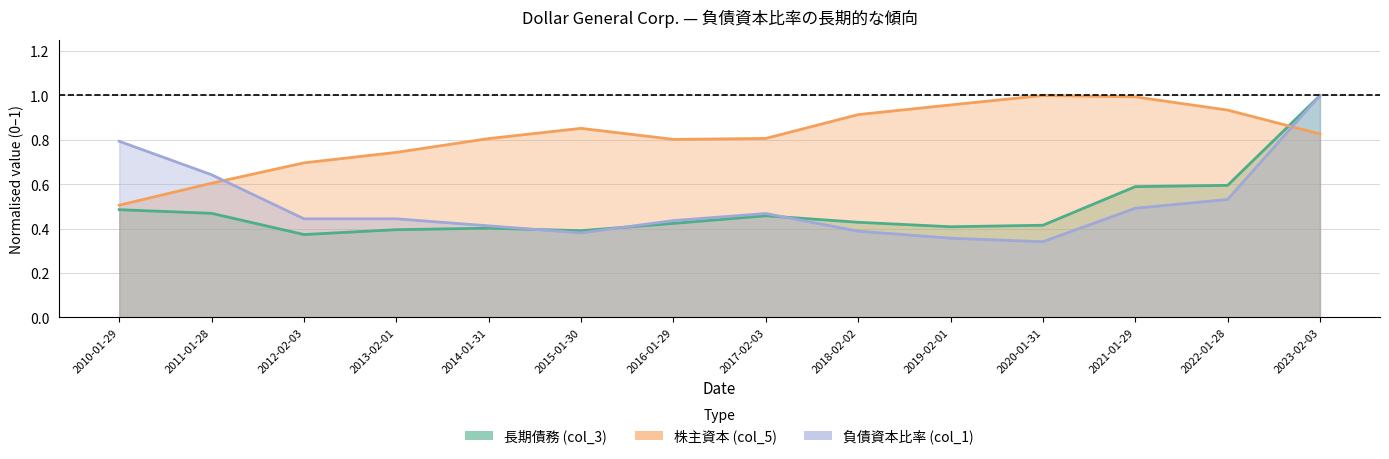

What is the total value across all series at 2010-01-29?

1.8